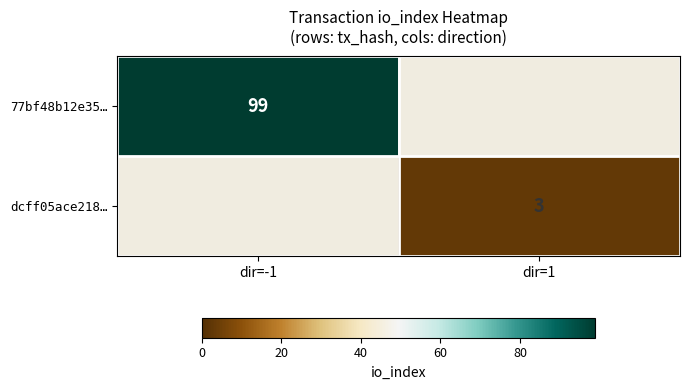

True or false: dcff05ace218… has a value of 3 at dir=1.

True